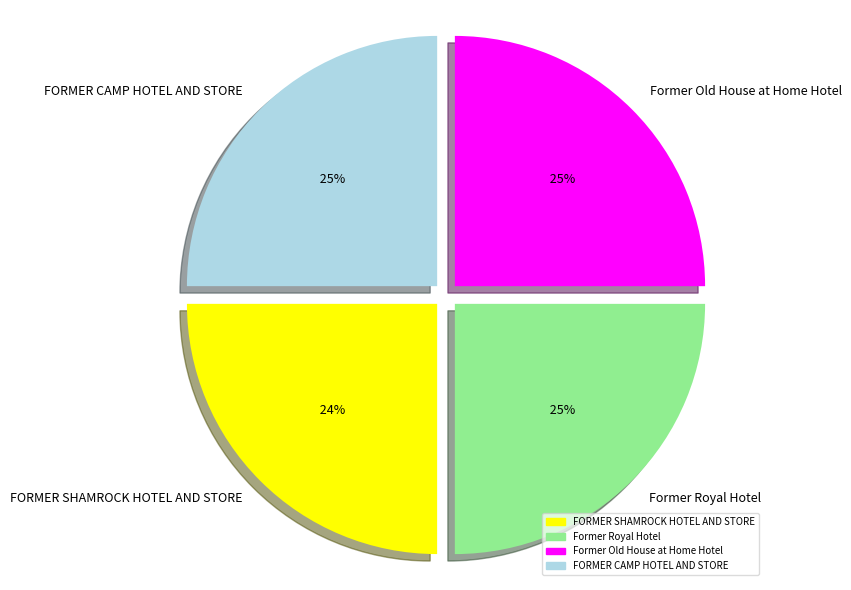

Does Former Royal Hotel represent more than half of the total?

No